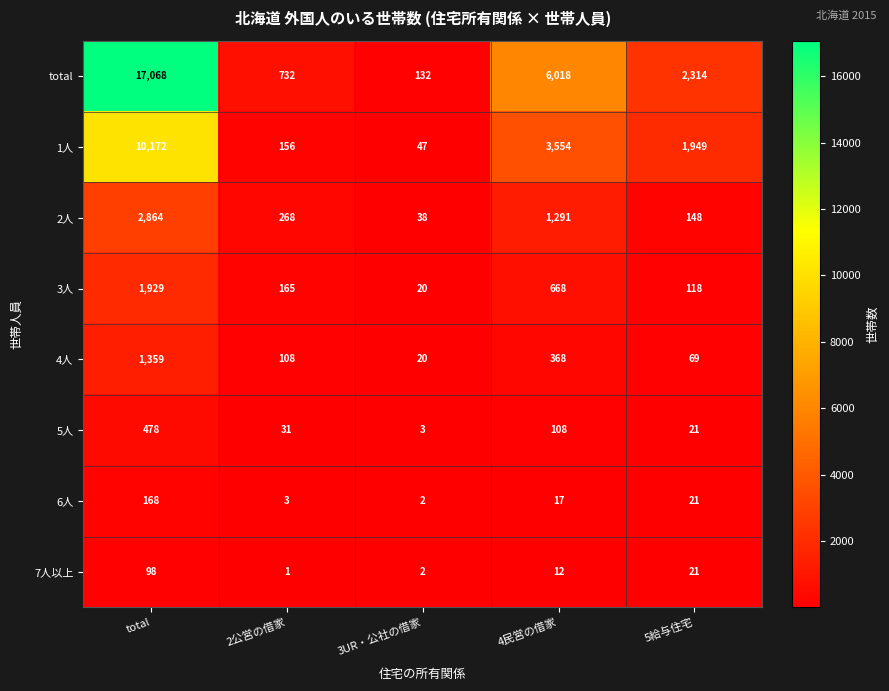

List the series in order of their peak value, lowest first.

7人以上, 6人, 5人, 4人, 3人, 2人, 1人, total